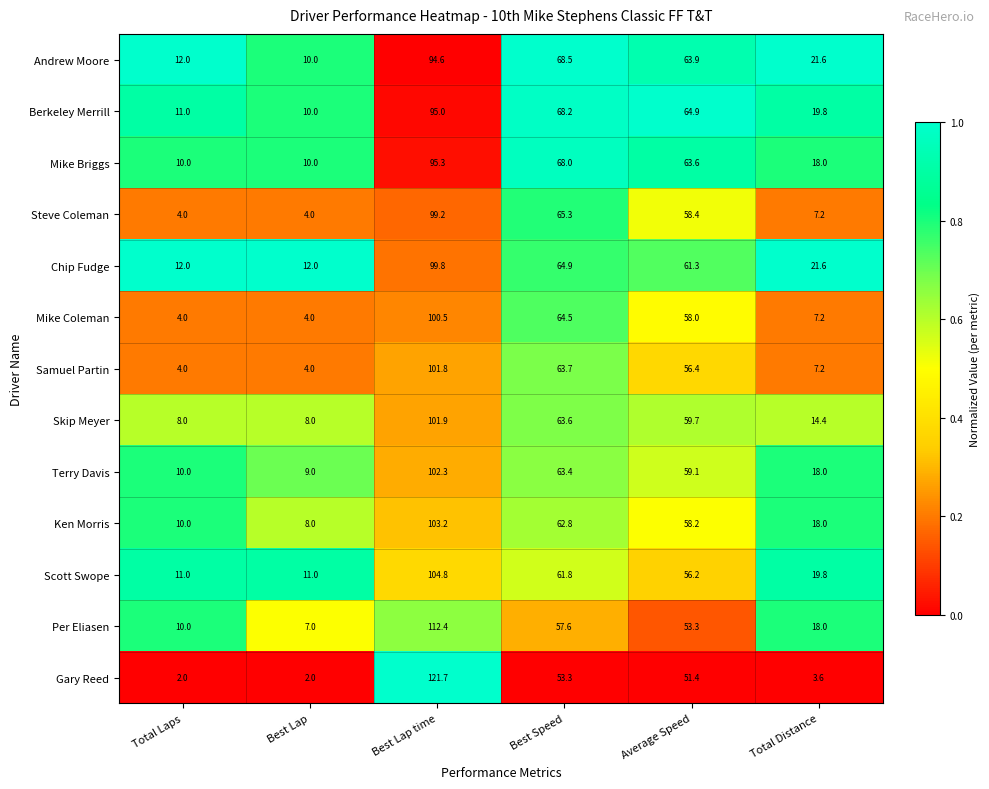

At which category is the sum across all series the highest?

Best Lap time